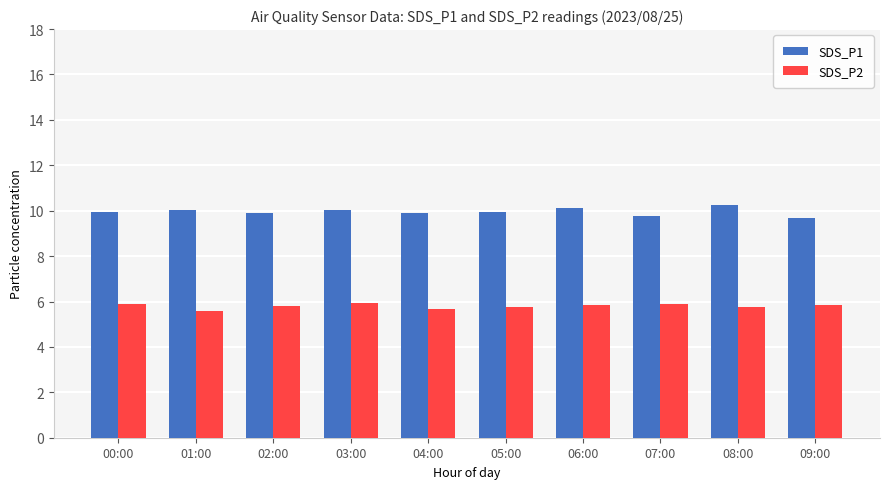

Which series has the largest total across all categories?

SDS_P1